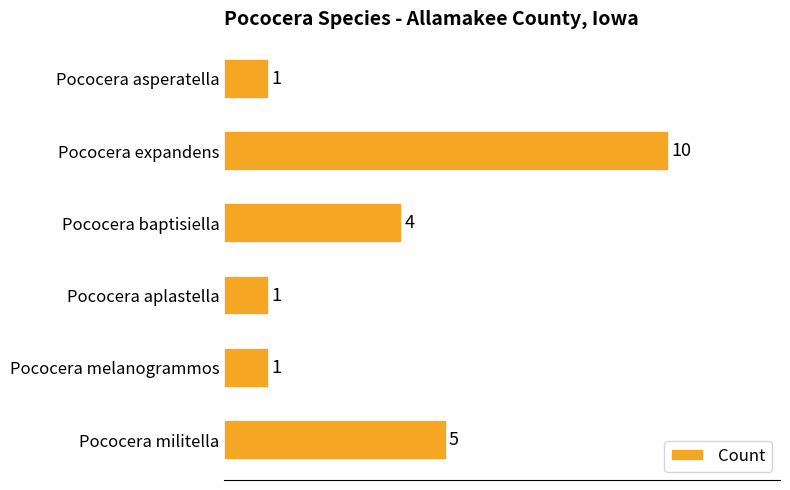

Reading bottom to top, list all the values displayed in this chart.

Pococera militella=5	Pococera melanogrammos=1	Pococera aplastella=1	Pococera baptisiella=4	Pococera expandens=10	Pococera asperatella=1